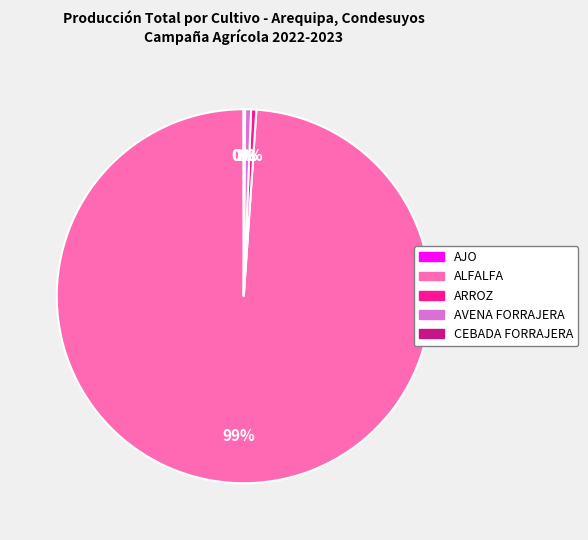

Which slice is the largest?

ALFALFA